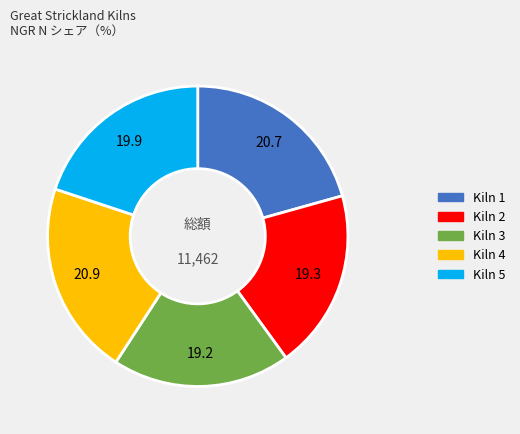

Is there a majority slice in this chart?

No